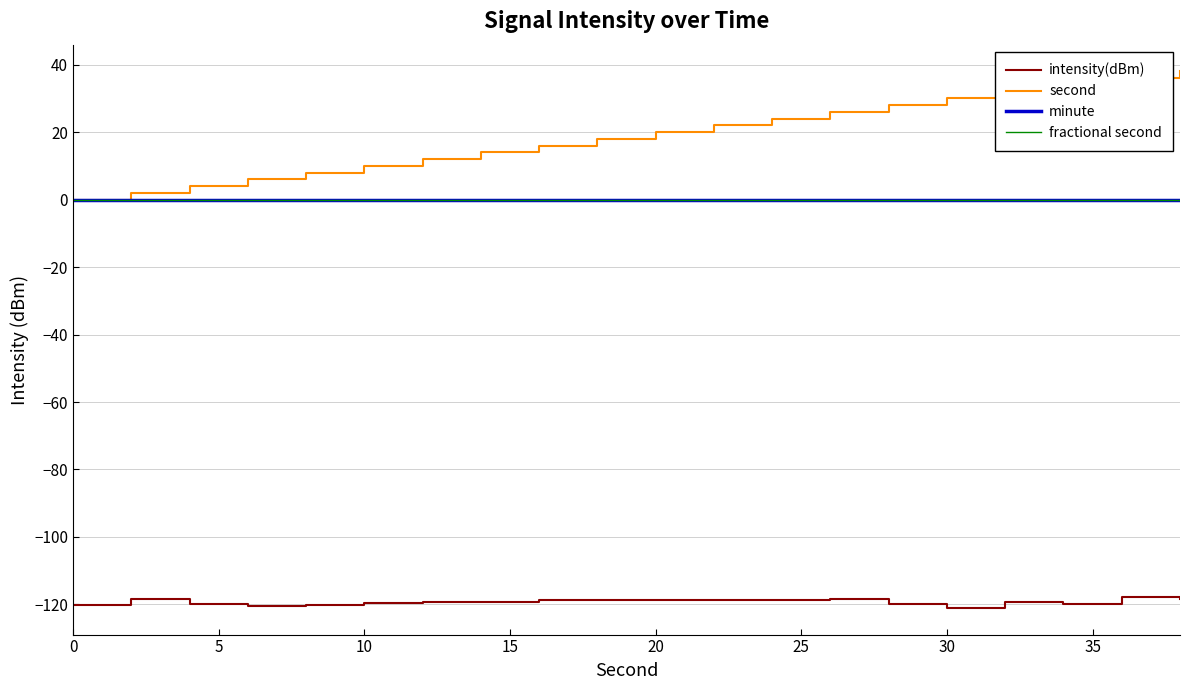

Does the chart display data point markers on the line(s)?

No